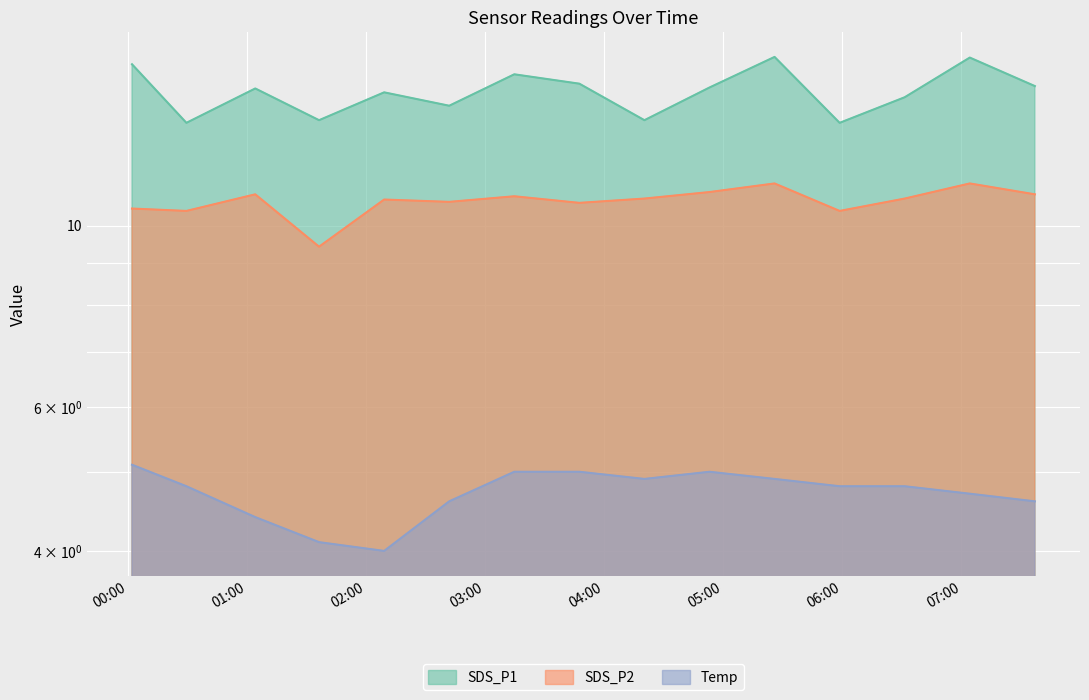

Reading left to right, transcribe all the data shown in this chart.

SDS_P1: 15.8	13.4	14.7	13.5	14.6	14.0	15.3	14.9	13.5	14.8	16.1	13.4	14.4	16.1	14.8
SDS_P2: 10.5	10.4	10.9	9.4	10.8	10.7	10.9	10.7	10.8	11.0	11.3	10.4	10.8	11.3	10.9
Temp: 5.1	4.8	4.4	4.1	4.0	4.6	5.0	5.0	4.9	5.0	4.9	4.8	4.8	4.7	4.6